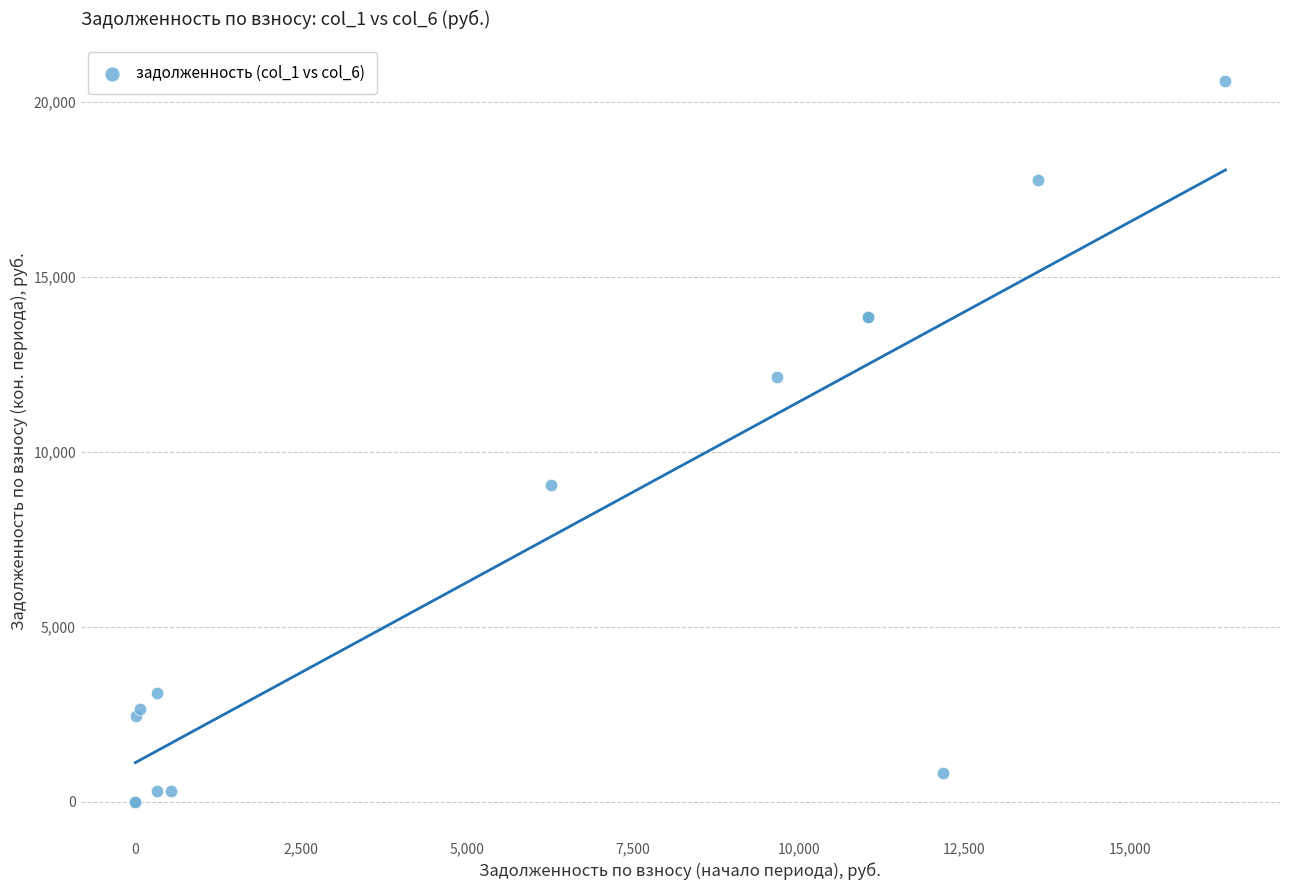

What Y value in the scatter plot is closest to 10297?

9060.3